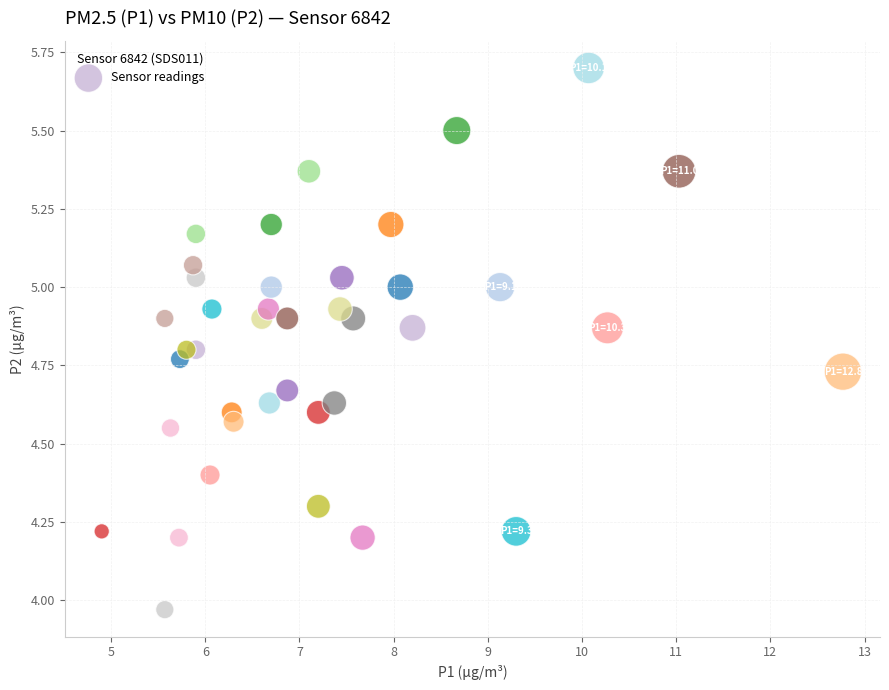

What is the range of Y values (max minus min)?

1.7